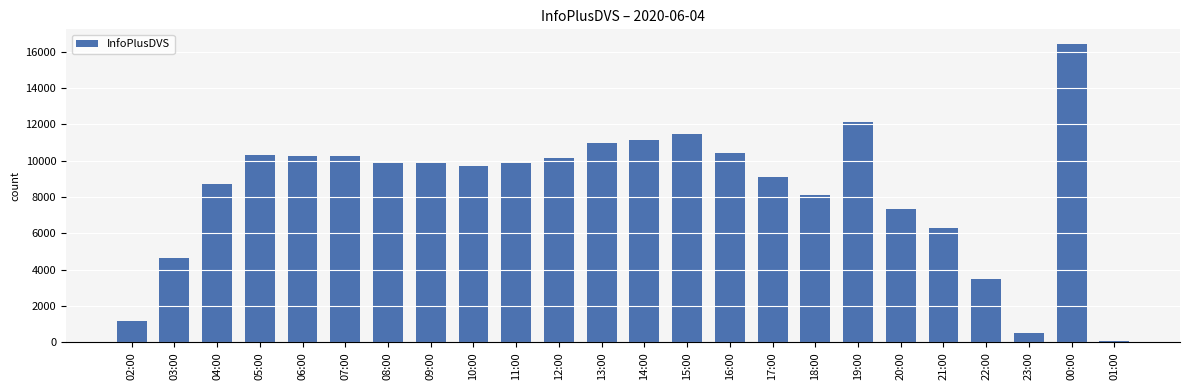

What is the greatest value displayed?

16400